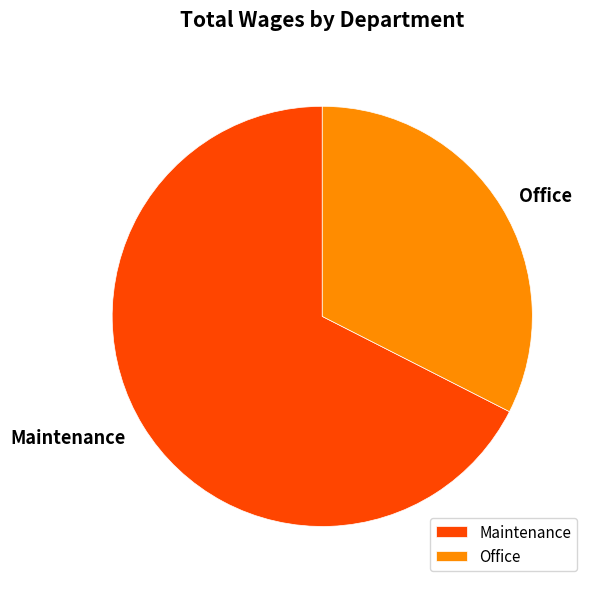

How many slices are in this pie chart?

2